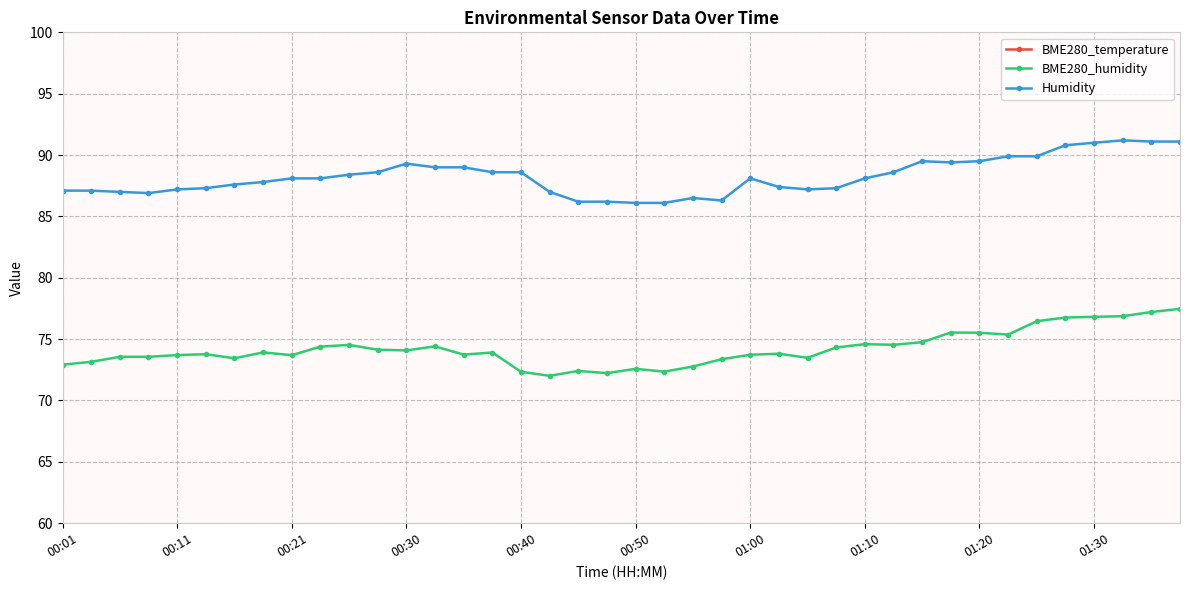

True or false: Humidity and BME280_humidity cross at least once.

False